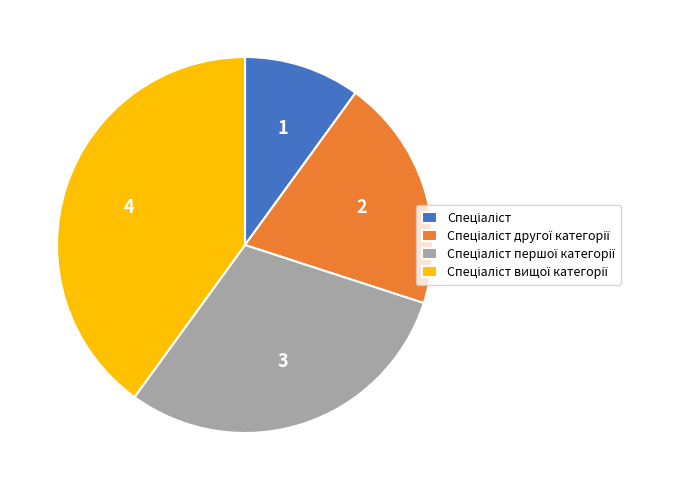

Does any single category account for the majority?

No